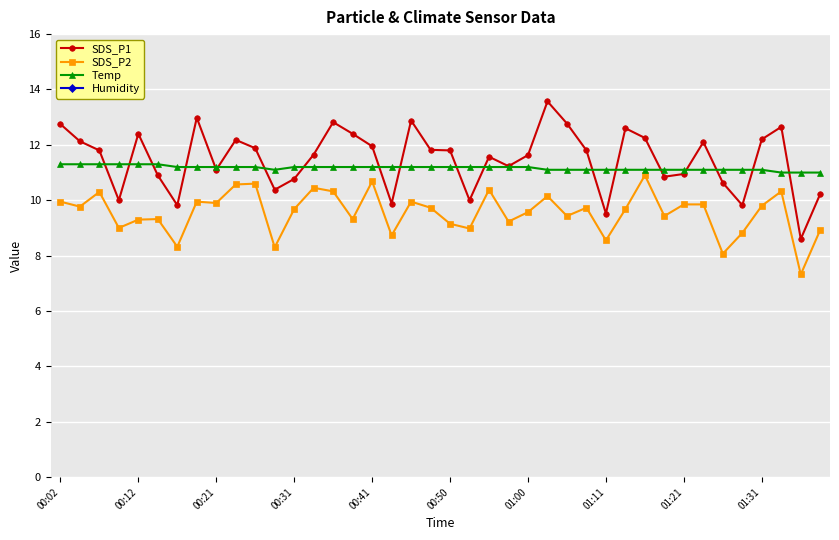

What are all the series names shown in the legend?

SDS_P1, SDS_P2, Temp, Humidity